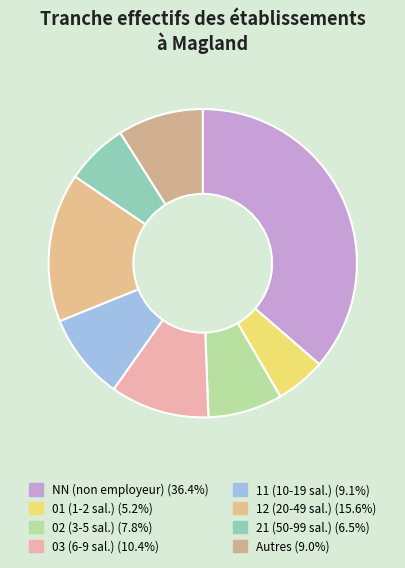

How many slices are in this pie chart?

8